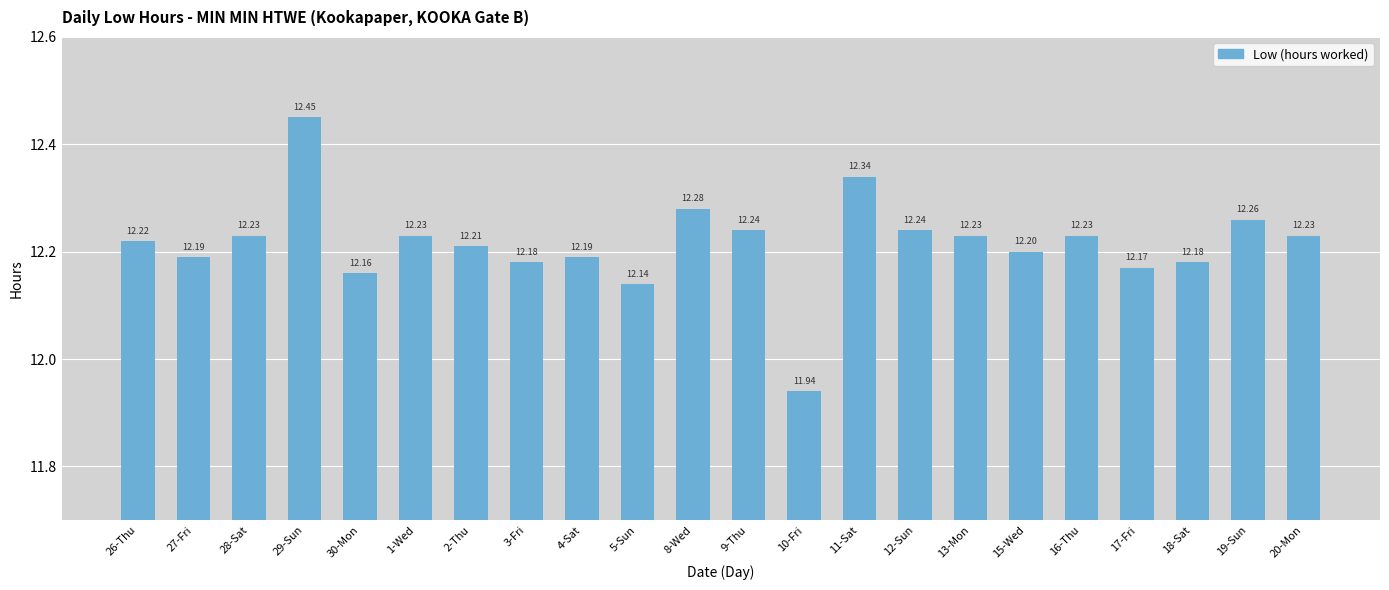

Are the bars horizontal?

No